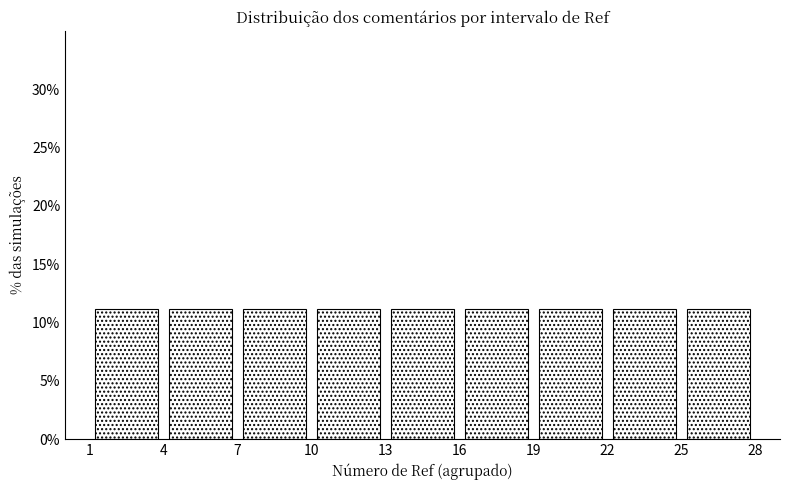

Reading left to right, transcribe this chart: for each bar, give the range it covers on the x-axis and its height. The values are not printed on the chart, so give them approximately, as read against the axis.

1 to 4: 11
4 to 7: 11
7 to 10: 11
10 to 13: 11
13 to 16: 11
16 to 19: 11
19 to 22: 11
22 to 25: 11
25 to 28: 11